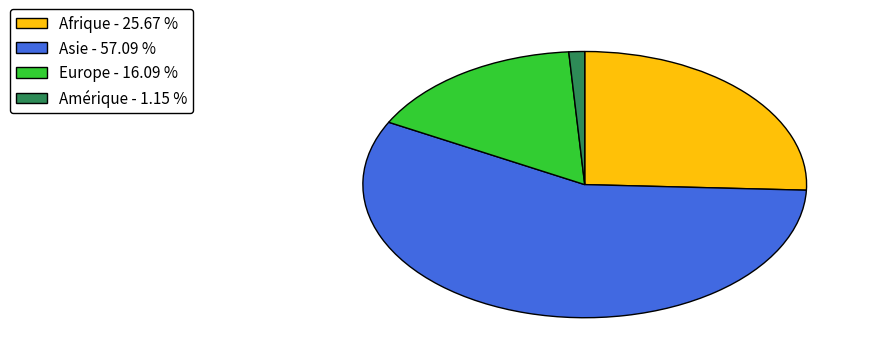

Combined, do Afrique - 25.67 % and Amérique - 1.15 % account for over 50%?

No